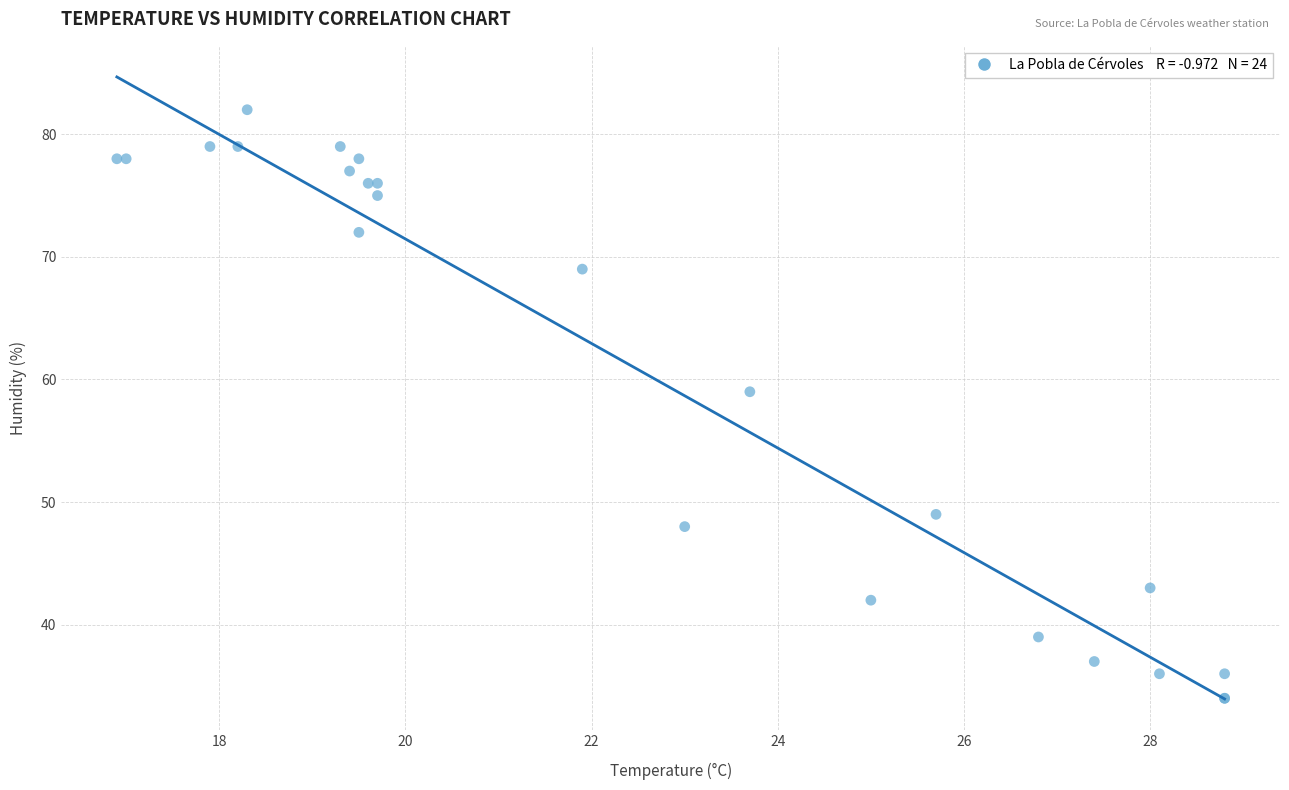

What Y value in the scatter plot is closest to 58?

59